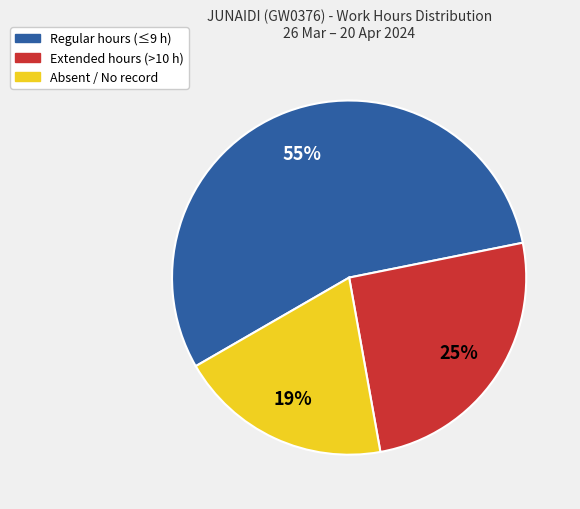

To the nearest percent, what is the average slice percentage?

33%